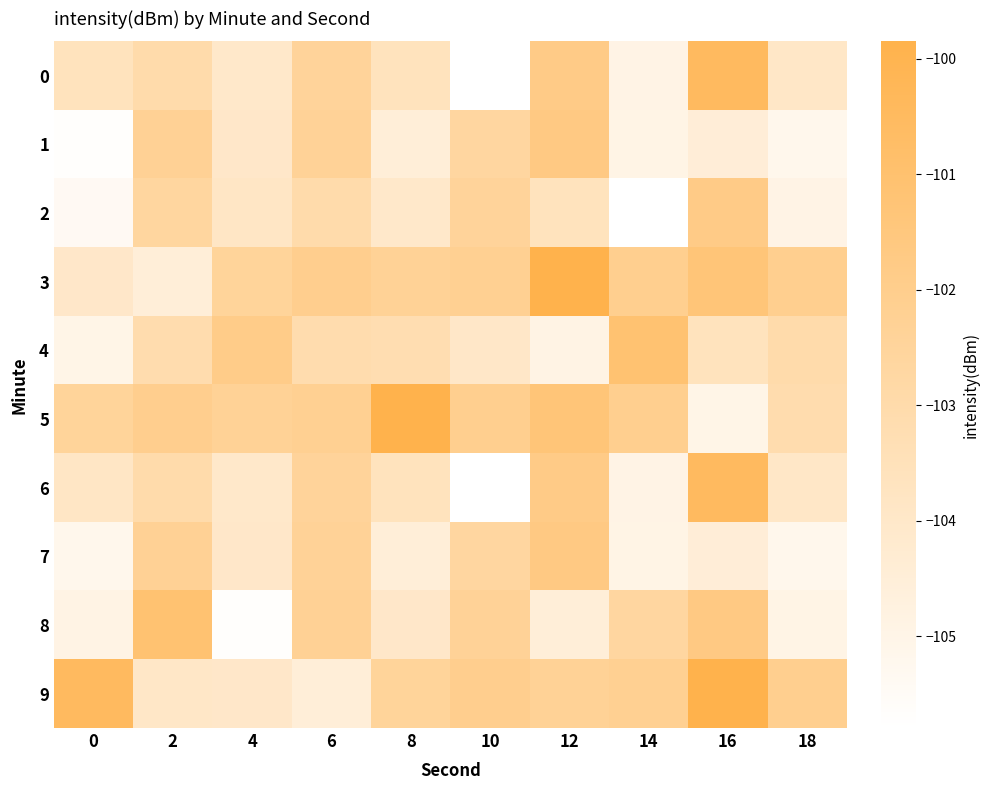

Reading right to left, transcribe all the data shown in this chart.

0: 18=-104.0	16=-100.5	14=-104.9	12=-101.8	10=-105.8	8=-103.6	6=-102.4	4=-104.0	2=-103.0	0=-103.6
1: 18=-105.2	16=-104.5	14=-104.9	12=-101.7	10=-102.6	8=-104.5	6=-102.4	4=-104.0	2=-102.3	0=-105.7
2: 18=-104.9	16=-101.8	14=-105.8	12=-103.6	10=-102.4	8=-104.0	6=-103.0	4=-103.9	2=-102.6	0=-105.4
3: 18=-102.1	16=-101.3	14=-102.1	12=-99.8	10=-102.2	8=-102.3	6=-102.0	4=-102.5	2=-104.5	0=-104.0
4: 18=-103.0	16=-103.6	14=-101.1	12=-104.9	10=-104.0	8=-103.2	6=-103.1	4=-101.9	2=-103.1	0=-105.0
5: 18=-103.1	16=-105.0	14=-102.1	12=-101.3	10=-102.1	8=-99.8	6=-102.2	4=-102.3	2=-102.0	0=-102.5
6: 18=-104.0	16=-100.5	14=-104.9	12=-101.8	10=-105.8	8=-103.6	6=-102.4	4=-104.0	2=-103.0	0=-103.9
7: 18=-105.2	16=-104.5	14=-104.9	12=-101.7	10=-102.6	8=-104.5	6=-102.4	4=-104.0	2=-102.3	0=-105.2
8: 18=-104.9	16=-101.7	14=-102.6	12=-104.5	10=-102.4	8=-104.0	6=-102.3	4=-105.7	2=-101.1	0=-104.9
9: 18=-102.1	16=-99.8	14=-102.2	12=-102.3	10=-102.0	8=-102.5	6=-104.5	4=-104.0	2=-104.0	0=-100.5